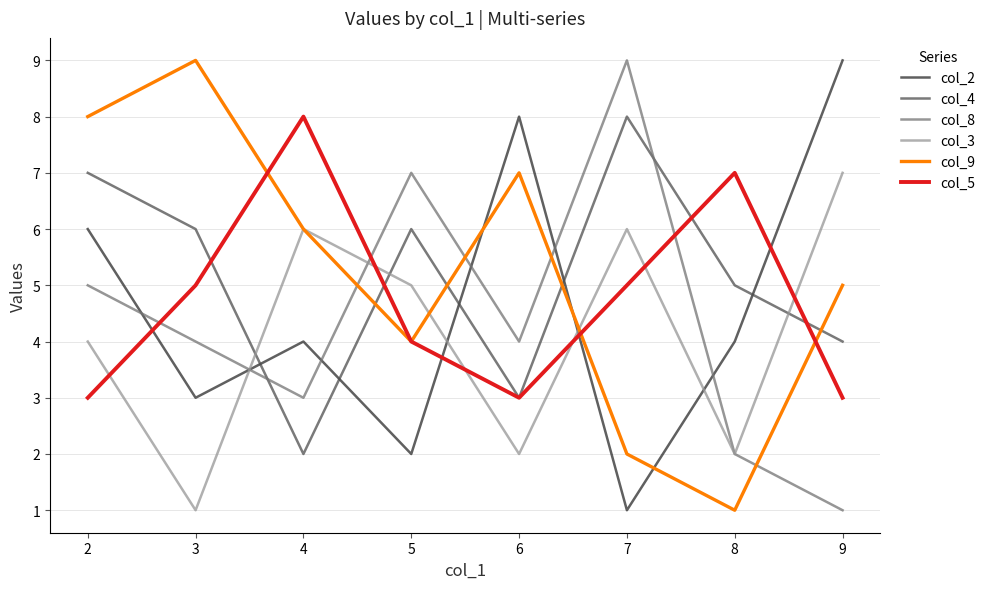

Is the value of col_2 at 7 greater than the value of col_3 at 8?

No